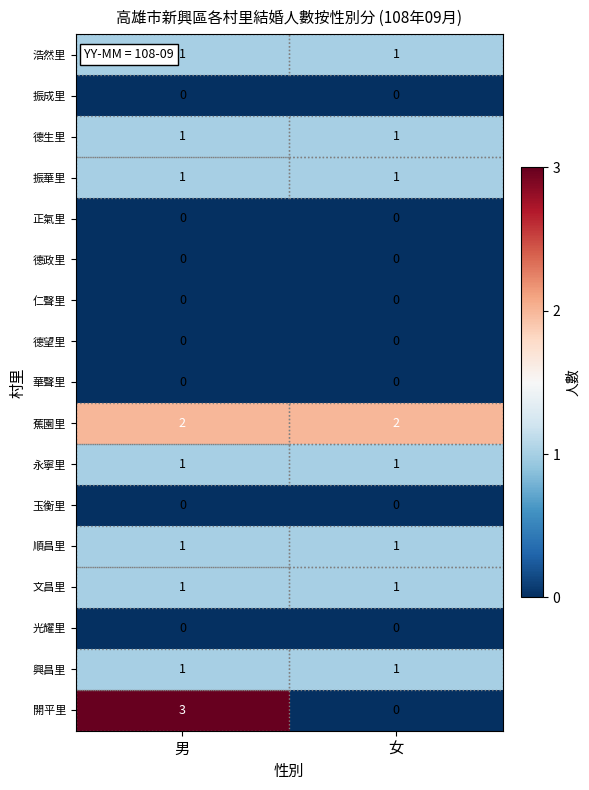

At which category is the sum across all series the highest?

男